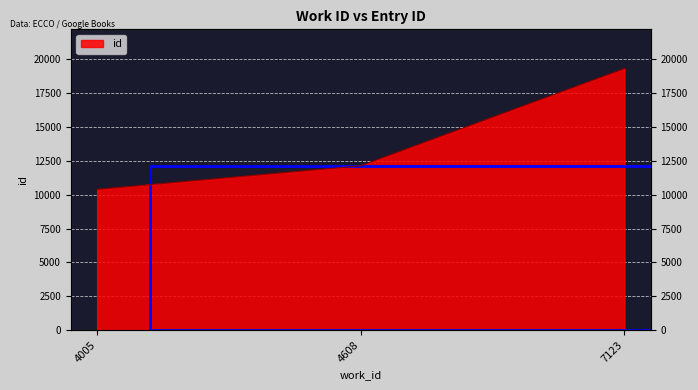

List the labels in order of value, smallest first.

4005, 4608, 7123